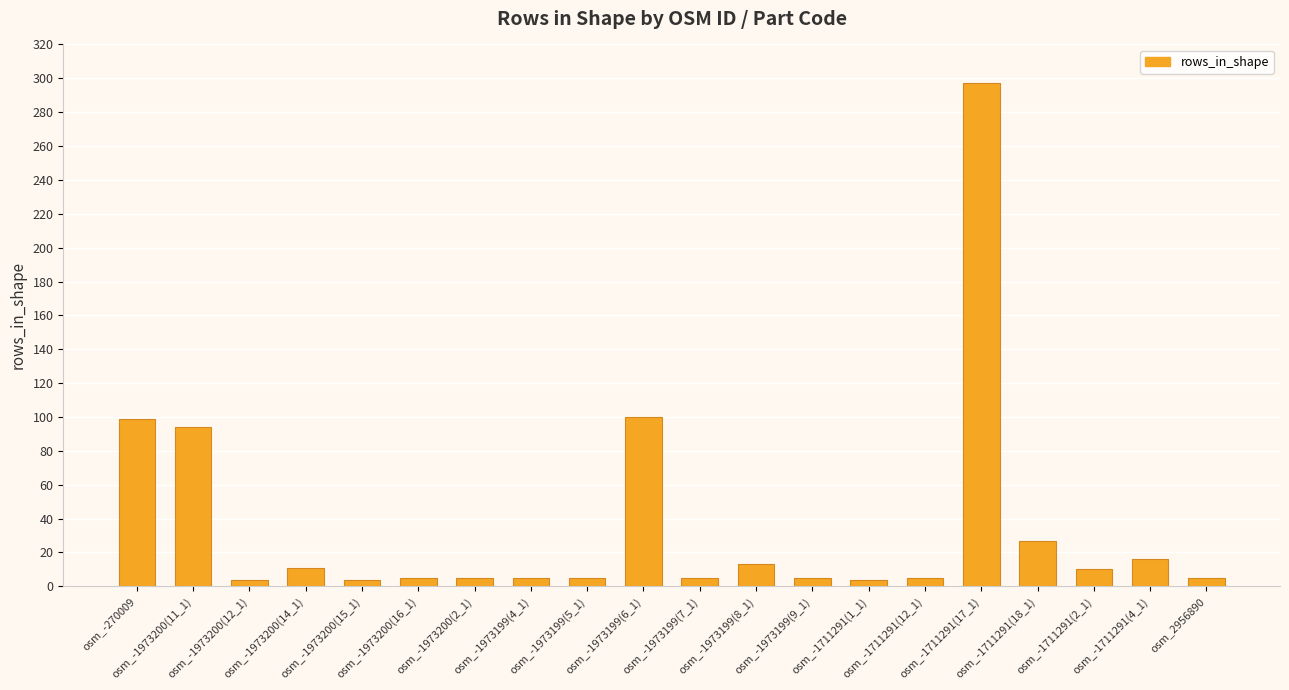

What is the label of the 3rd bar from the right?

osm_-1711291(2_1)